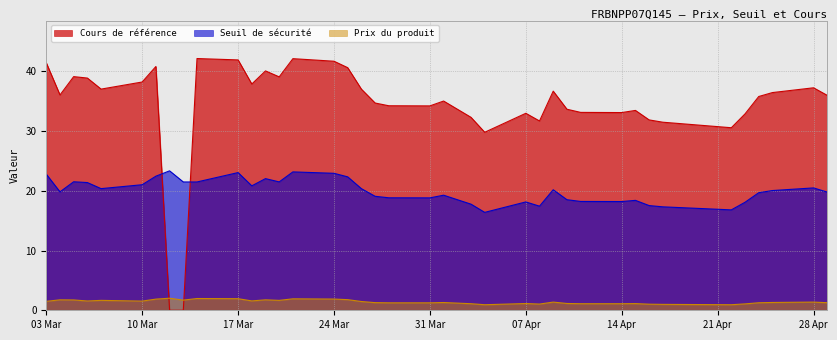

How many lines are shown in the chart?

3